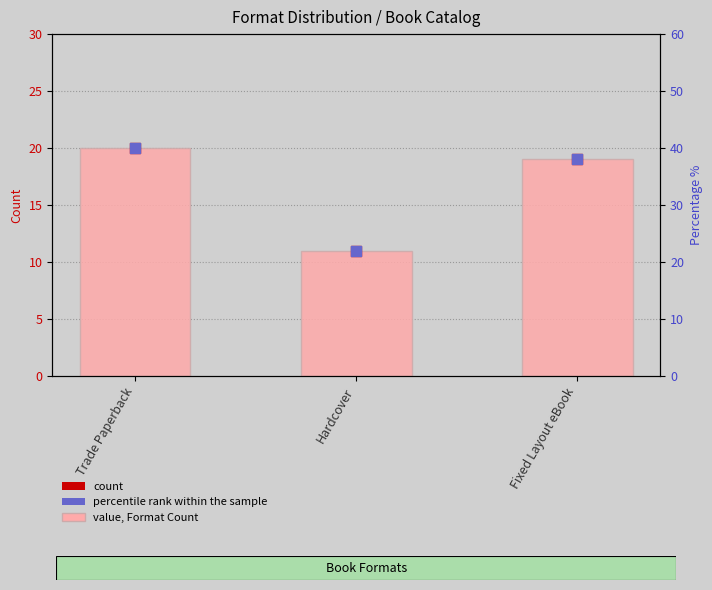

At which category is the sum across all series the highest?

Trade Paperback